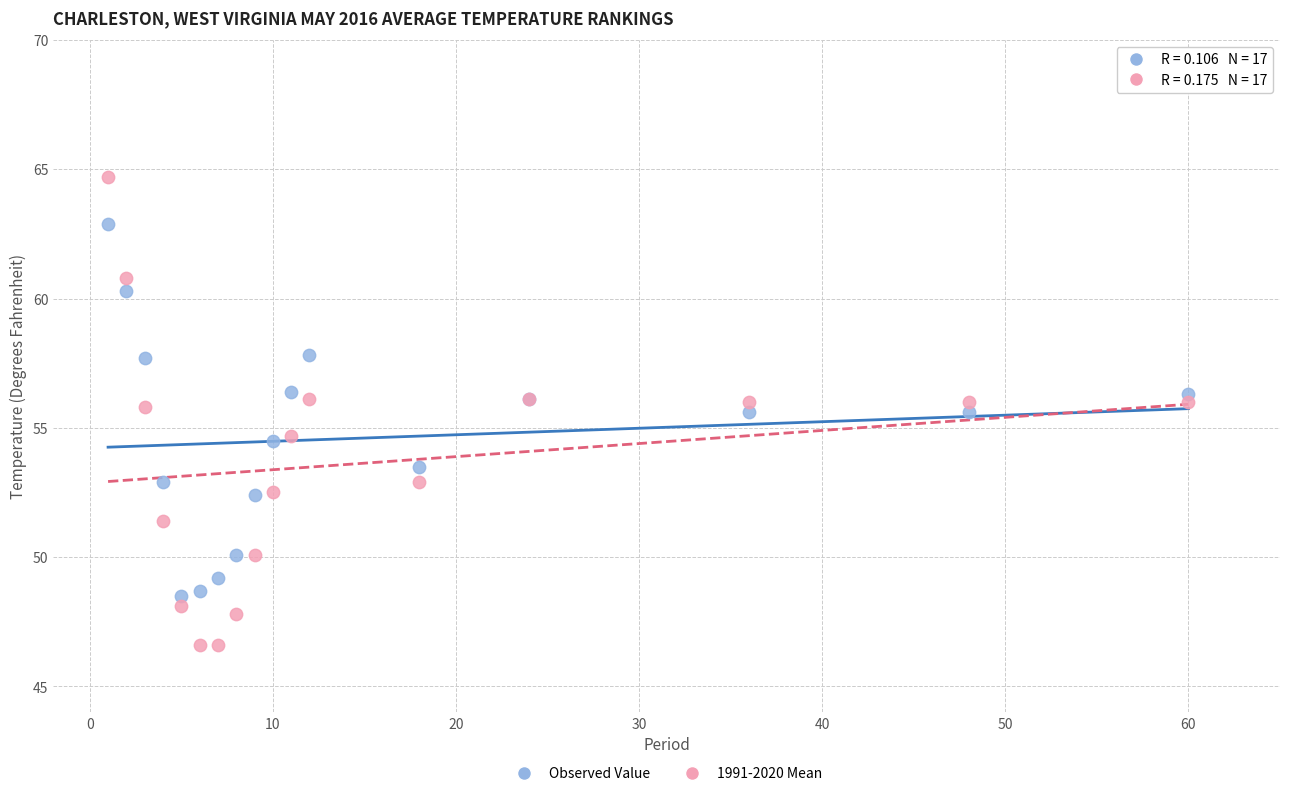

Which series contains the lowest Y value?

1991-2020 Mean